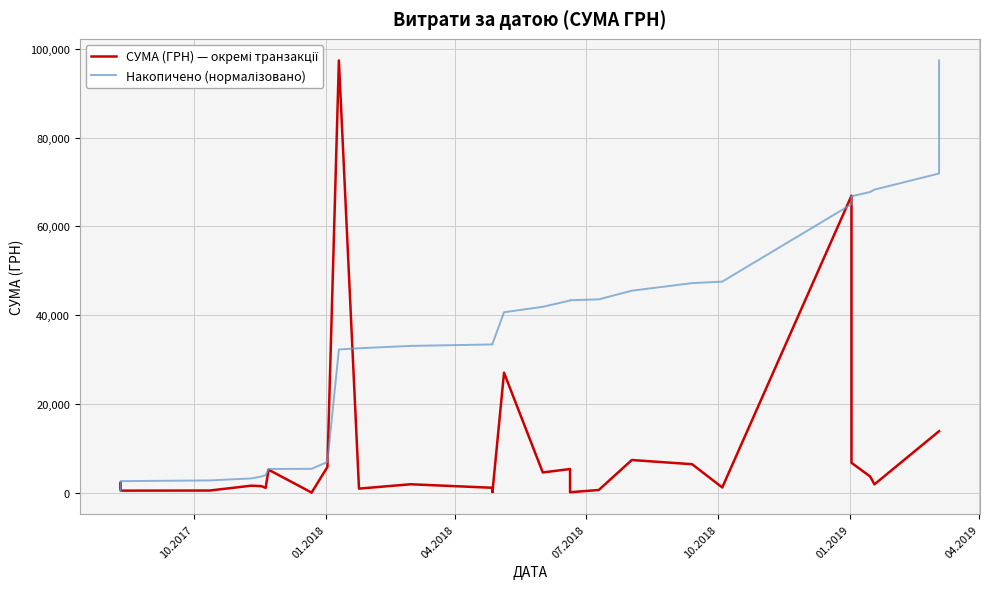

What is the lowest value of the СУМА (ГРН) — окремі транзакції series?

166.6